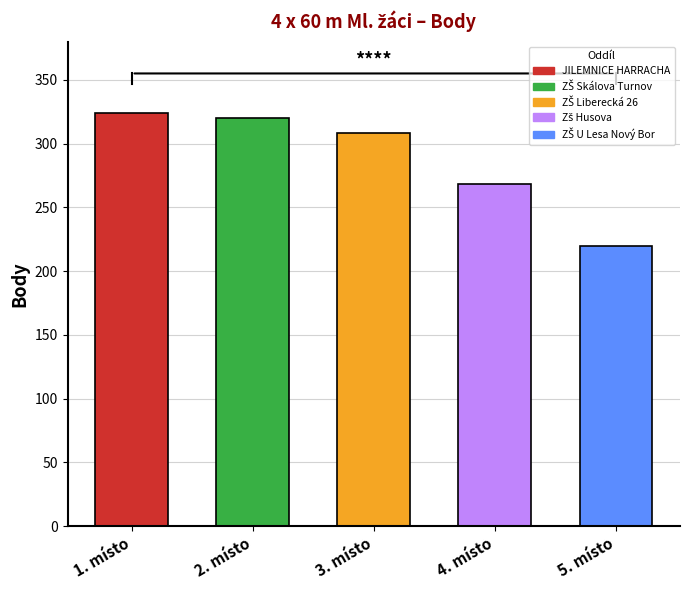

What is the approximate value at JILEMNICE HARRACHA?

324